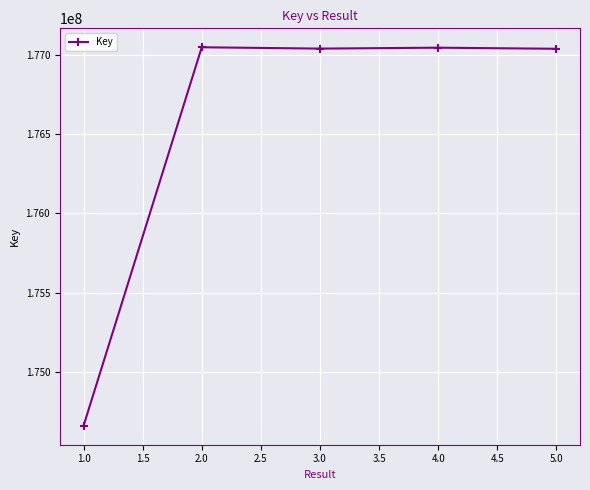

What is the label of the 3rd point from the right?

3.0